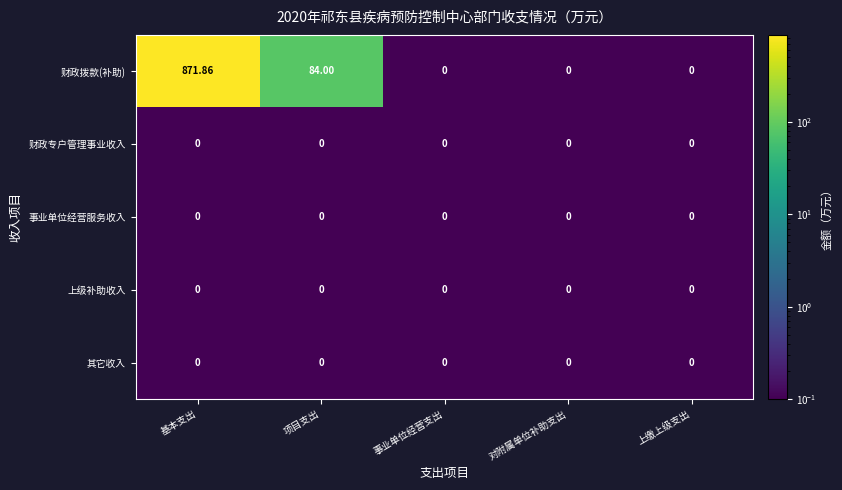

Which series has the largest range (max minus min)?

财政拨款(补助)